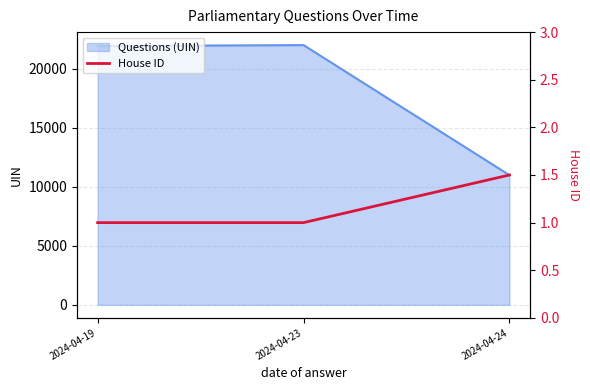

What is the maximum value for Questions (UIN)?

22012.5